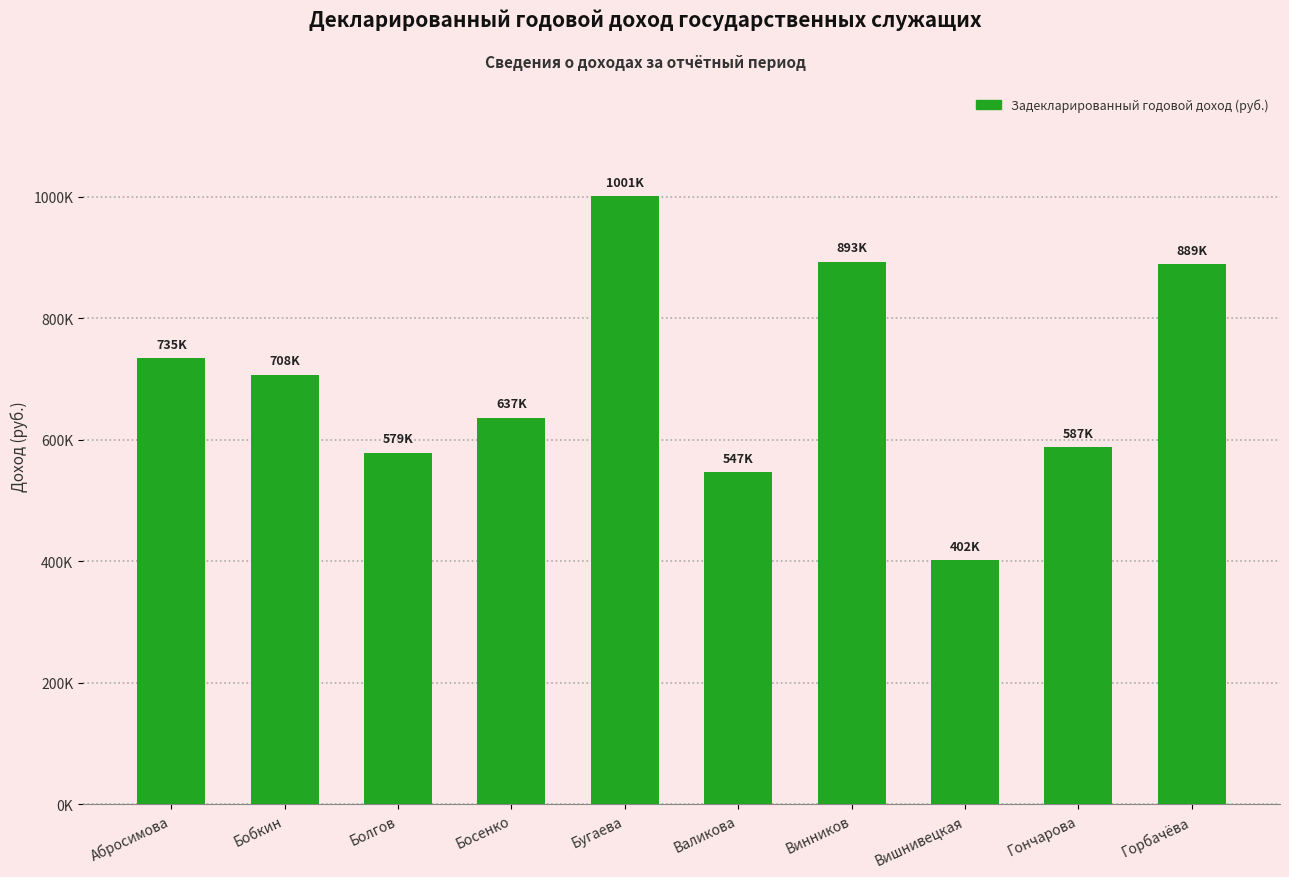

Are the bars horizontal?

No